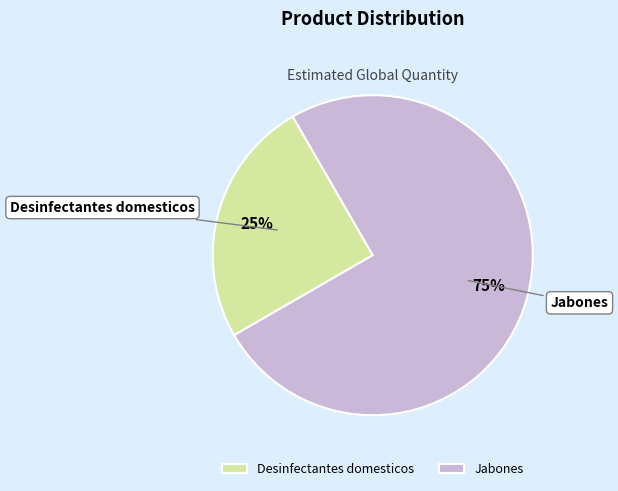

Rank the categories by value from highest to lowest.

Jabones, Desinfectantes domesticos